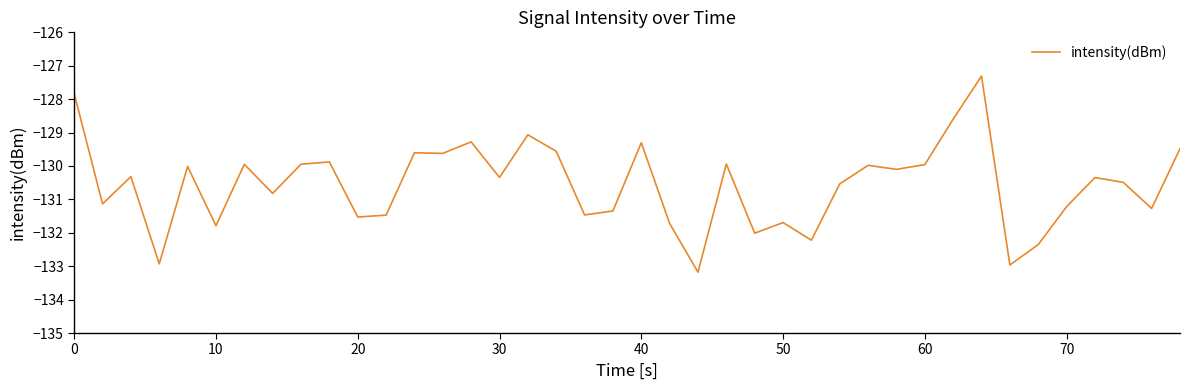

What is the difference between the maximum and minimum values?

5.9